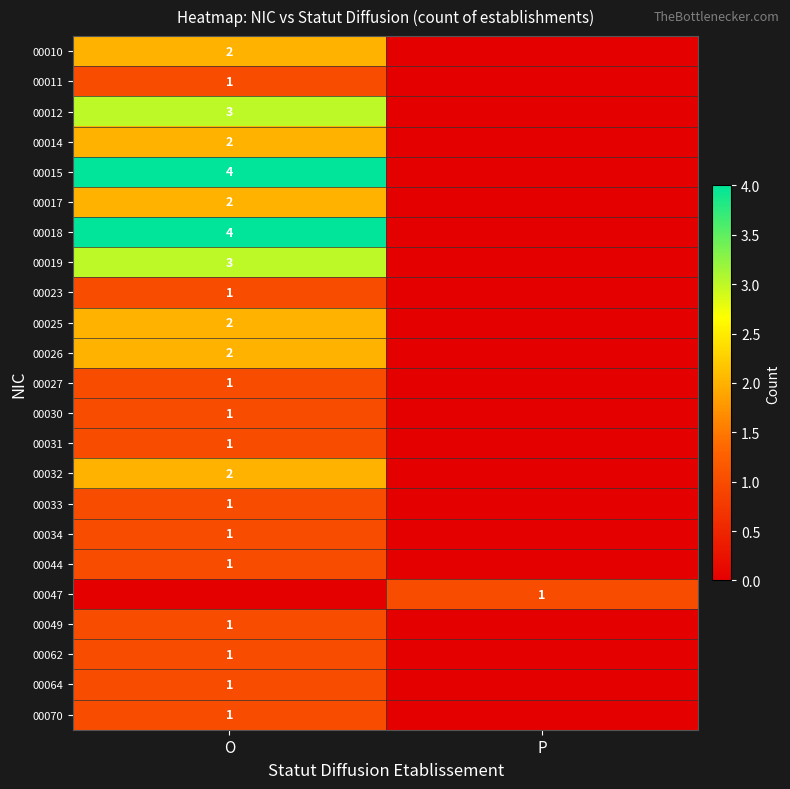

The value of 00018 at O is 7. True or false?

False